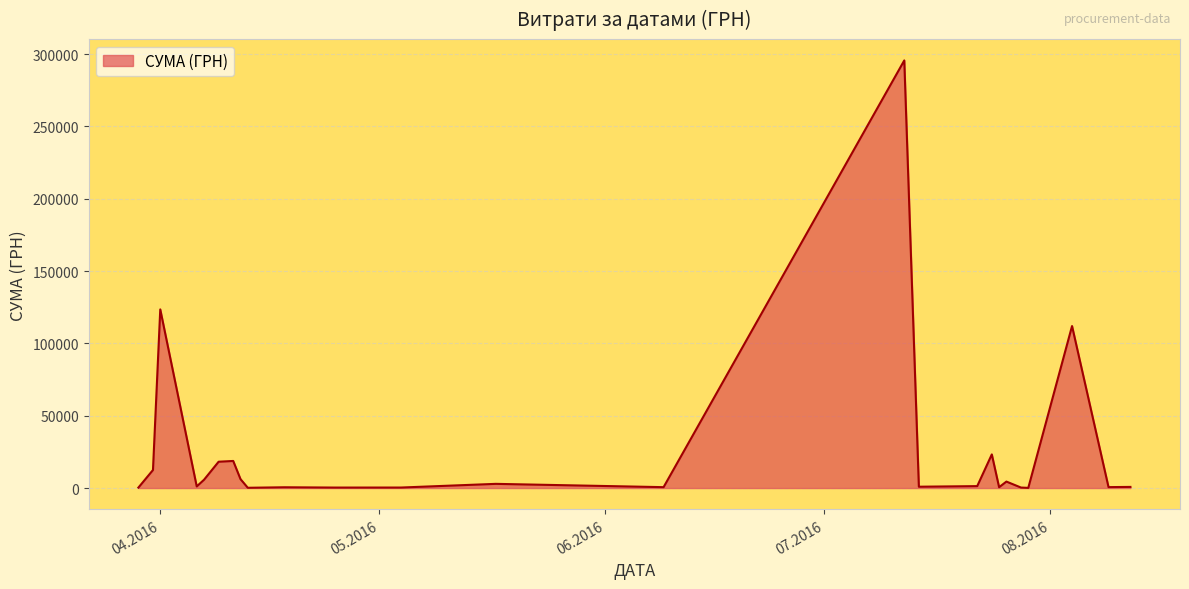

What is the greatest value displayed?

295638.6